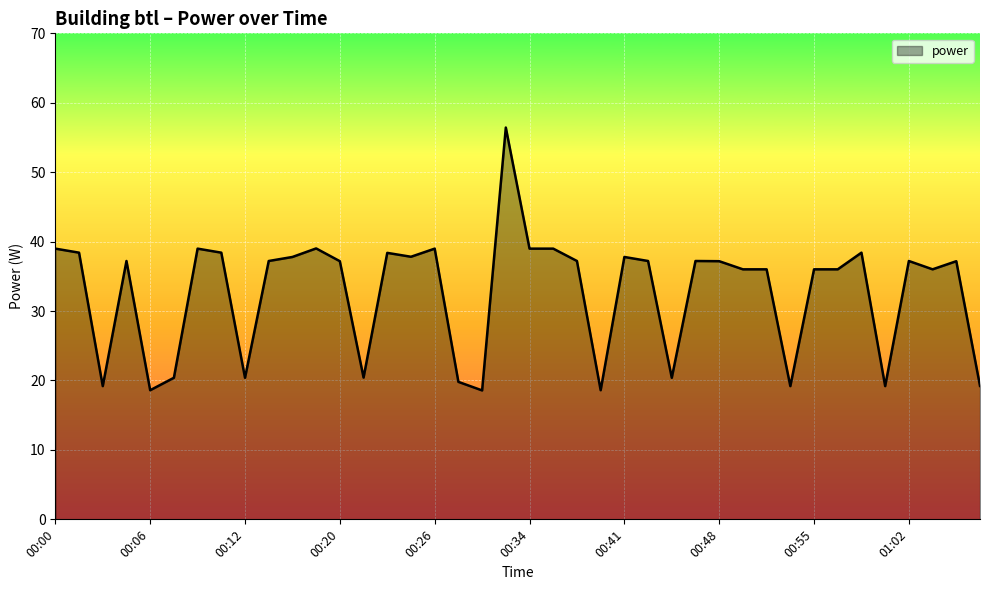

What is the difference between the maximum and minimum values?

37.9